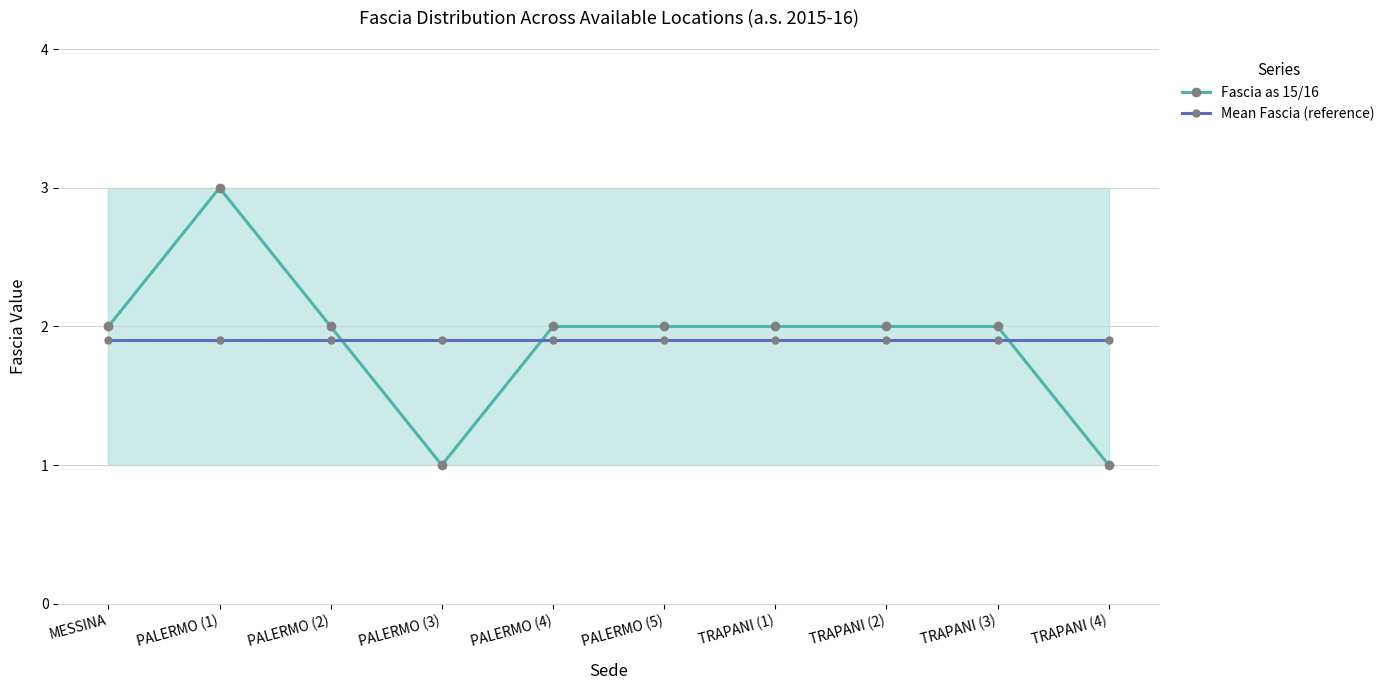

At which category does Fascia as 15/16 reach its first local peak?

PALERMO (1)